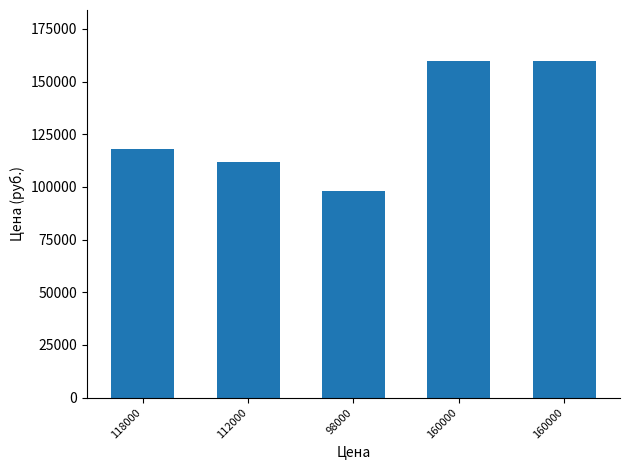

Where is the data nearest to the value 129000?

118000